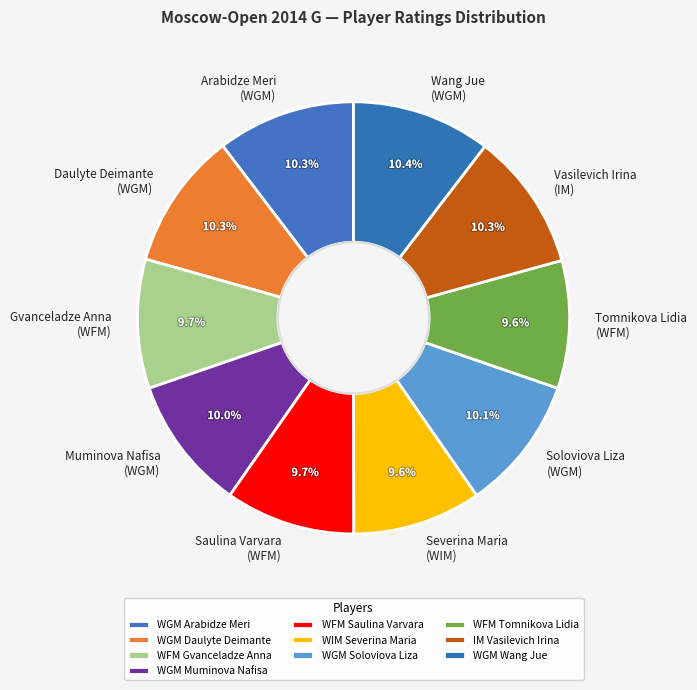

How much of the chart is everything except Soloviova Liza (WGM)?

89.9%